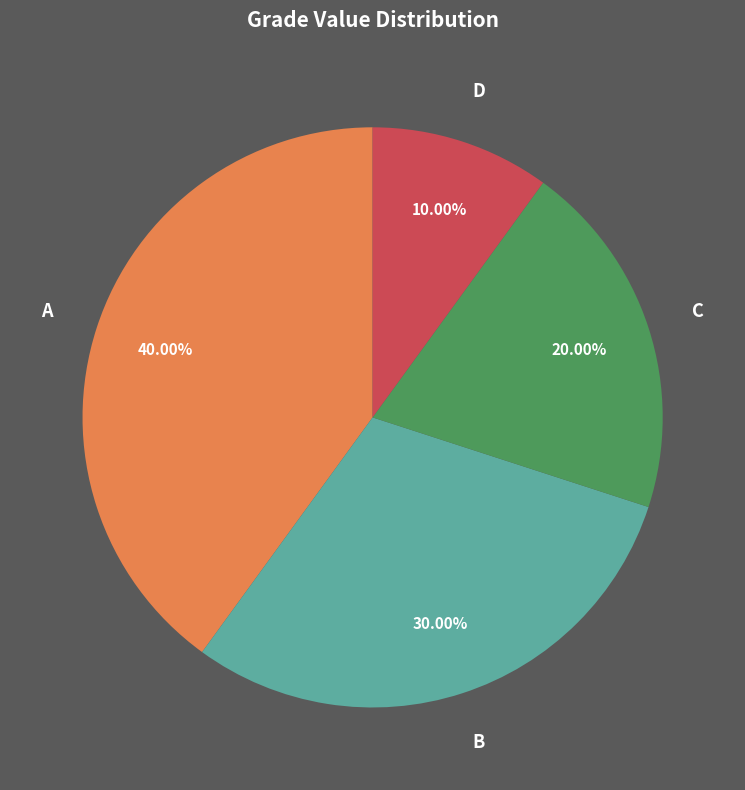

To the nearest percent, what is the difference between the largest and smallest slice percentages?

30%